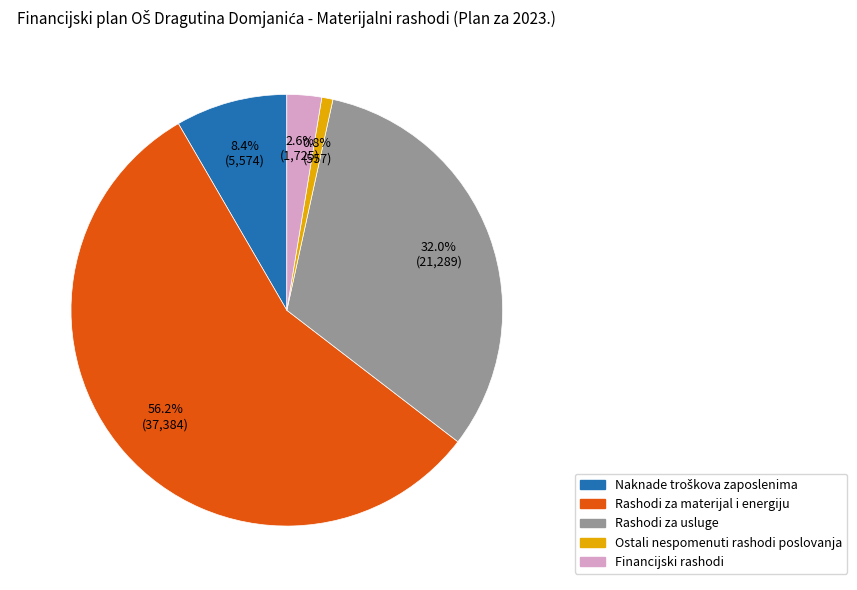

How much of the chart is everything except Rashodi za materijal i energiju?

43.8%